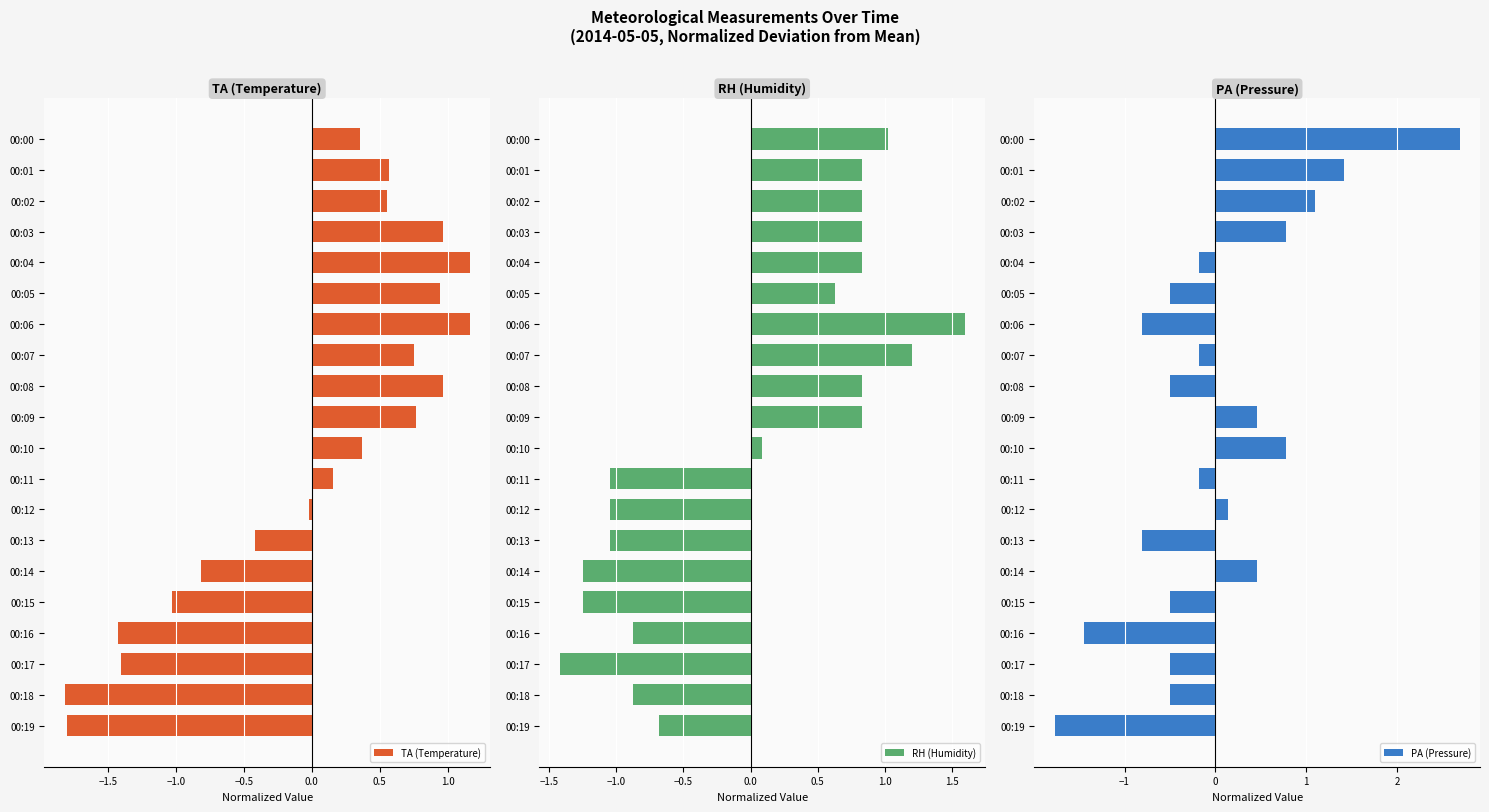

At which label is RH (Humidity) closest to 0?

00:10